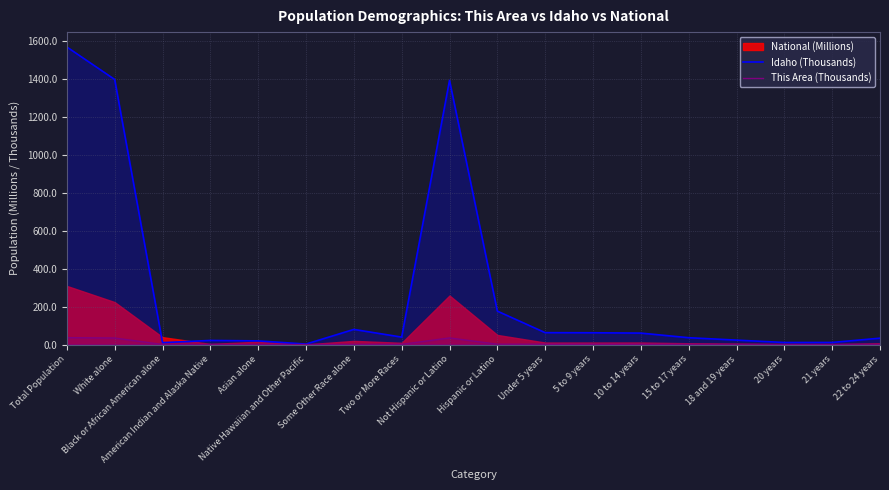

Read the This Area (Thousands) value at White alone.

34.2